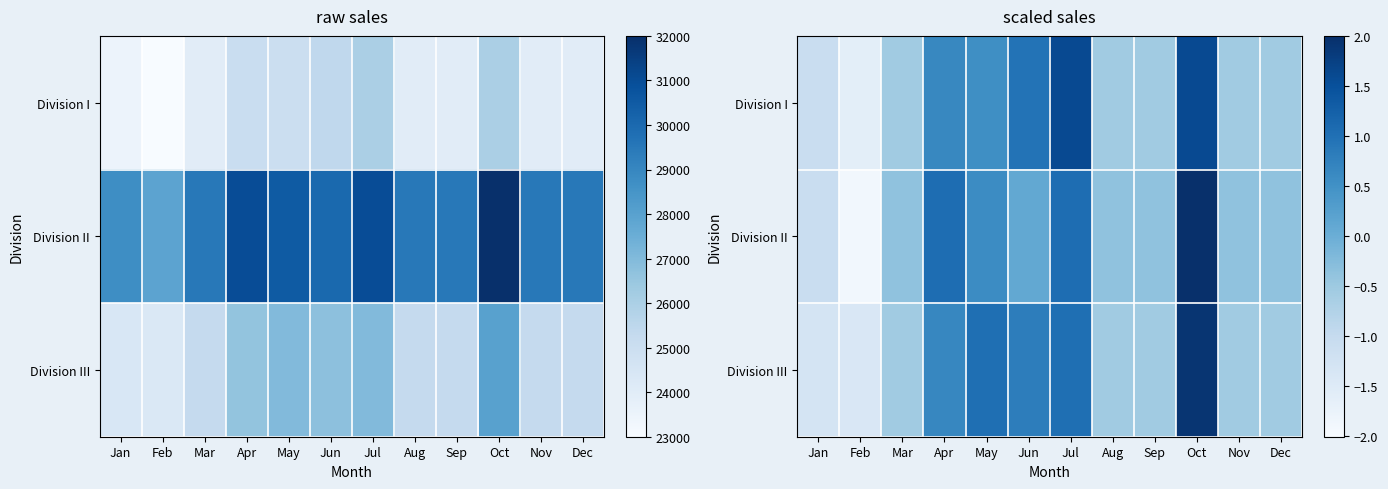

What value does the Division I series have at Apr?

0.6